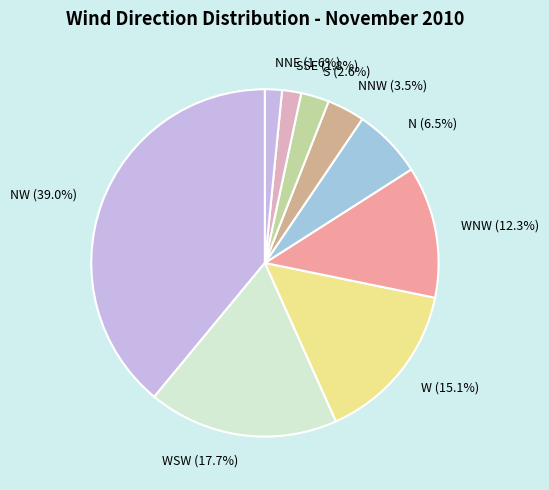

Which category has the biggest portion of the pie?

NW (39.0%)